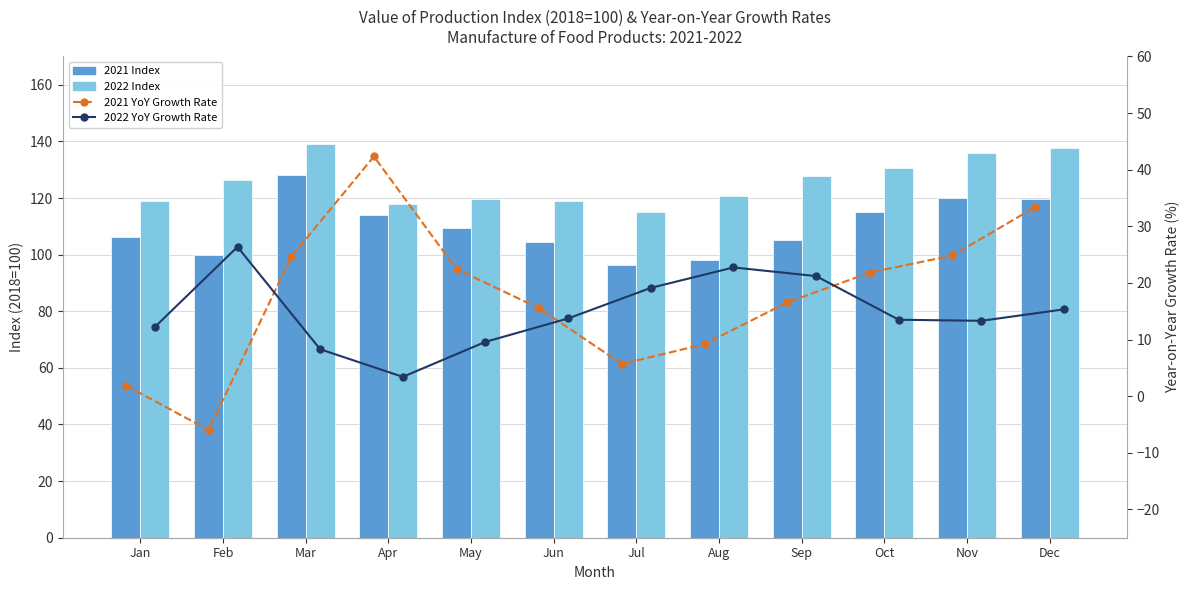

Between Nov and Dec, which is larger?

Nov